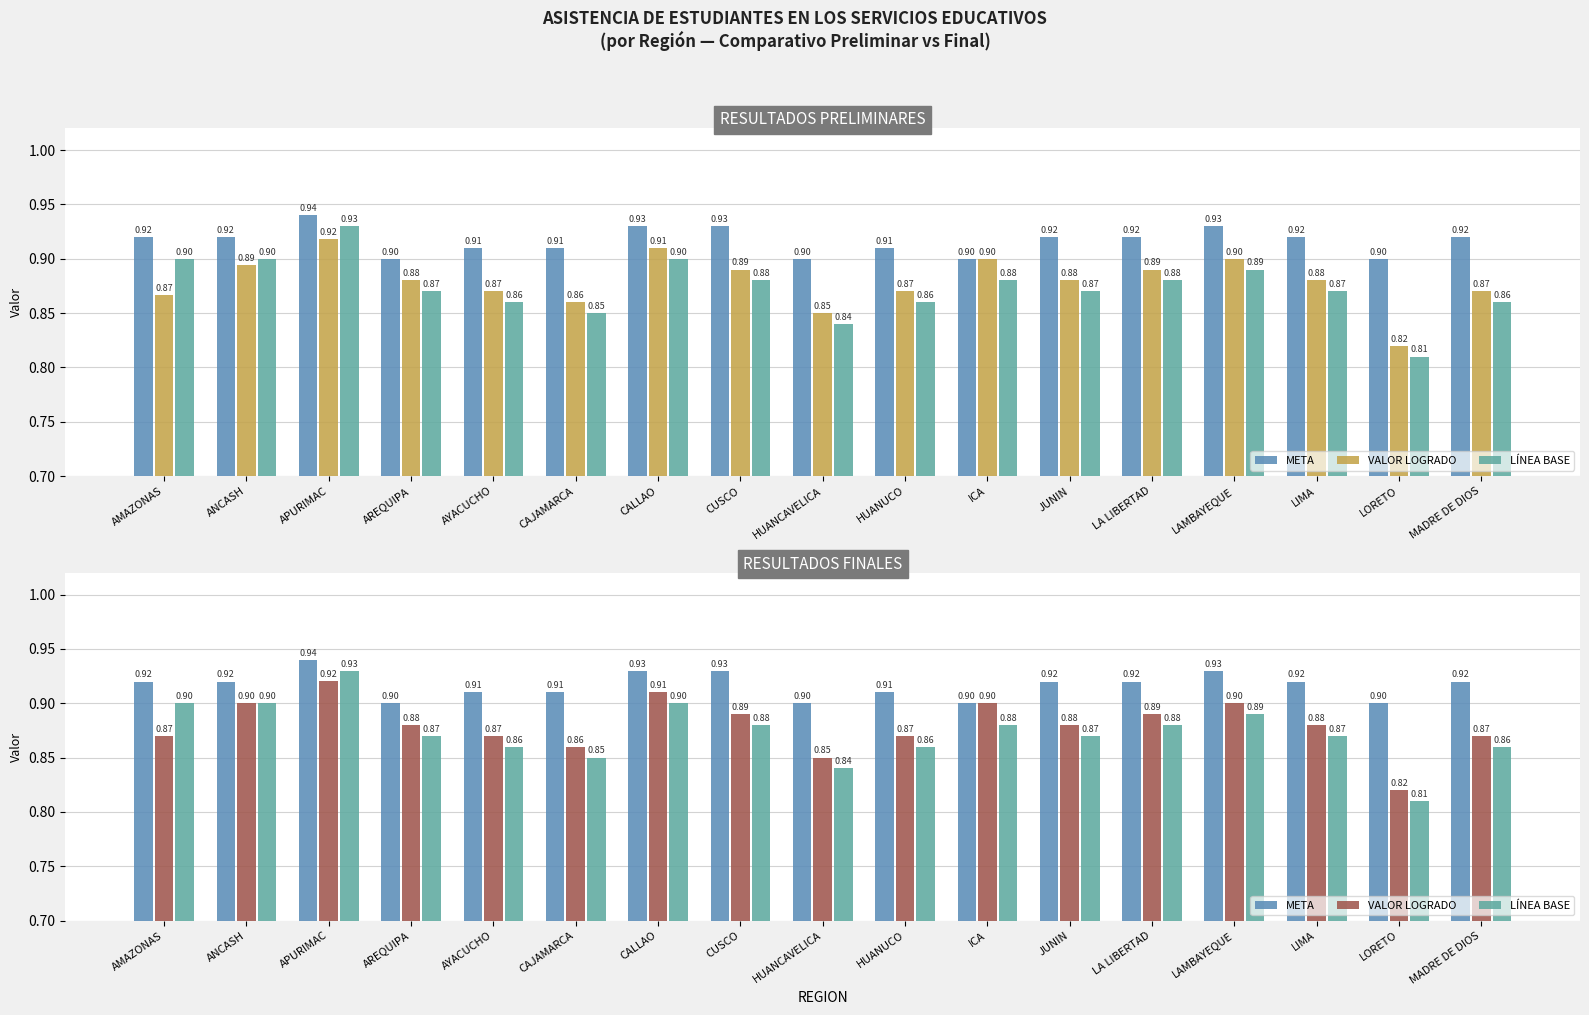

Between AYACUCHO and MADRE DE DIOS, which series saw the biggest shift?

META